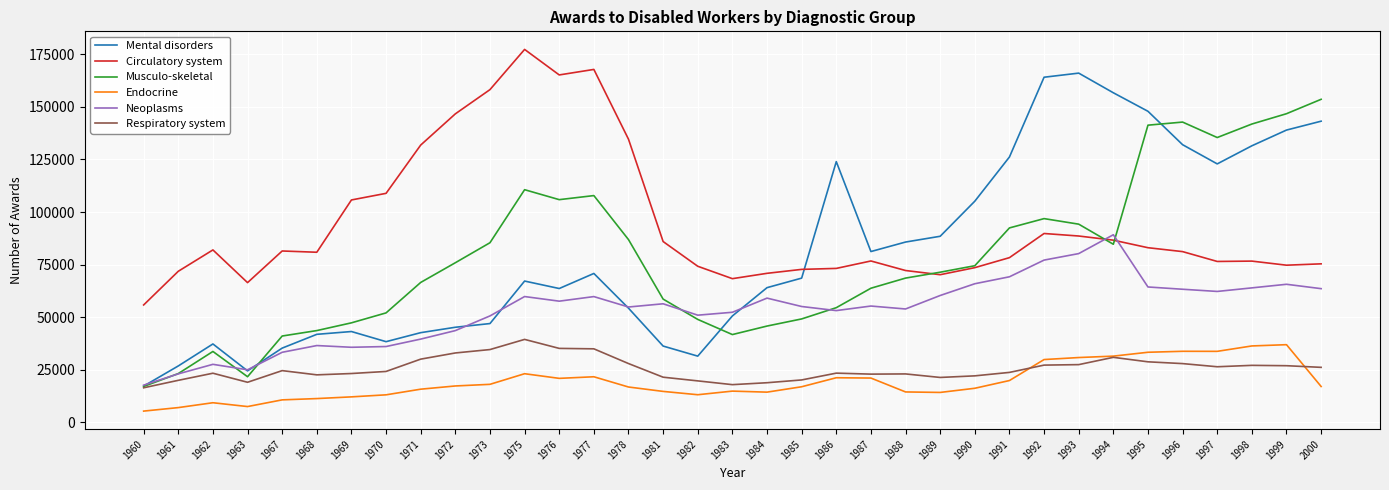

Rank the series at 1987 from highest to lowest value.

Mental disorders, Circulatory system, Musculo-skeletal, Neoplasms, Respiratory system, Endocrine